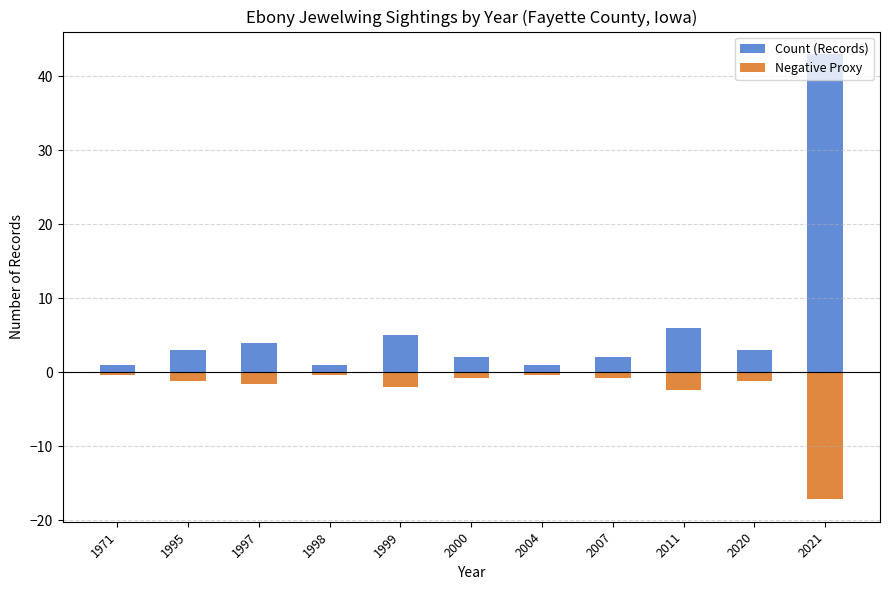

What is the total value across all series at 2000?

1.2